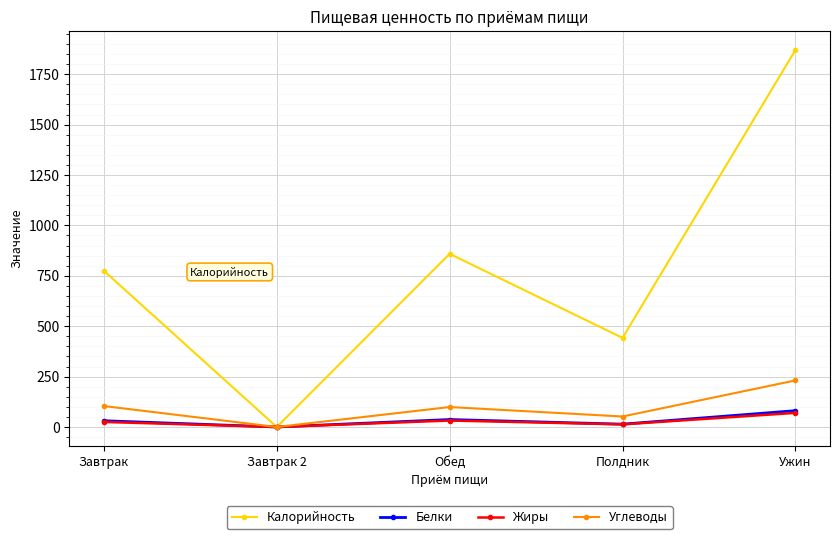

At which category is the sum across all series the highest?

Ужин